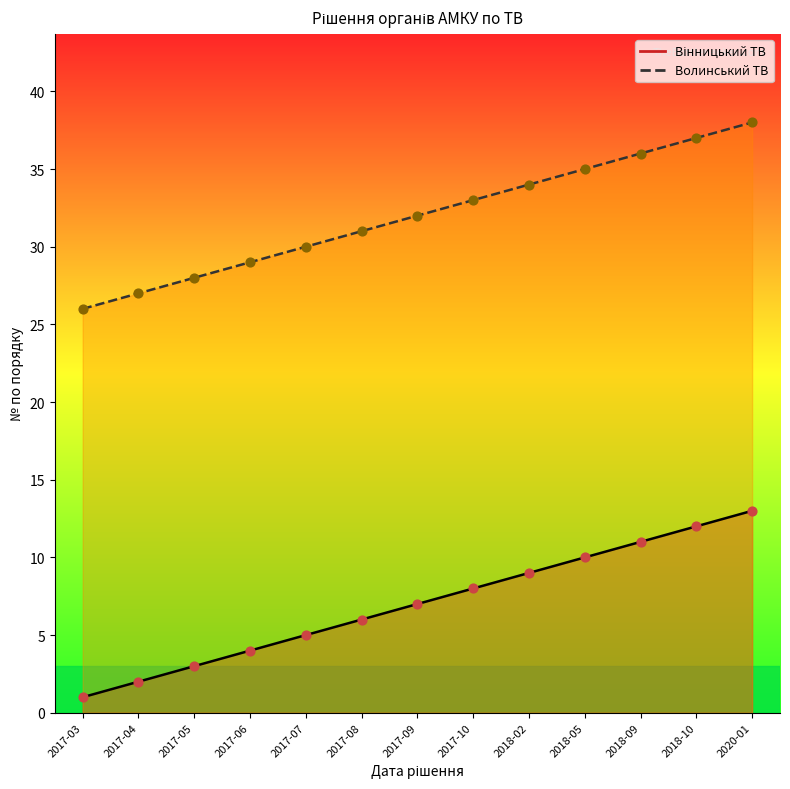

Which series reaches the maximum Y coordinate?

Волинський ТВ